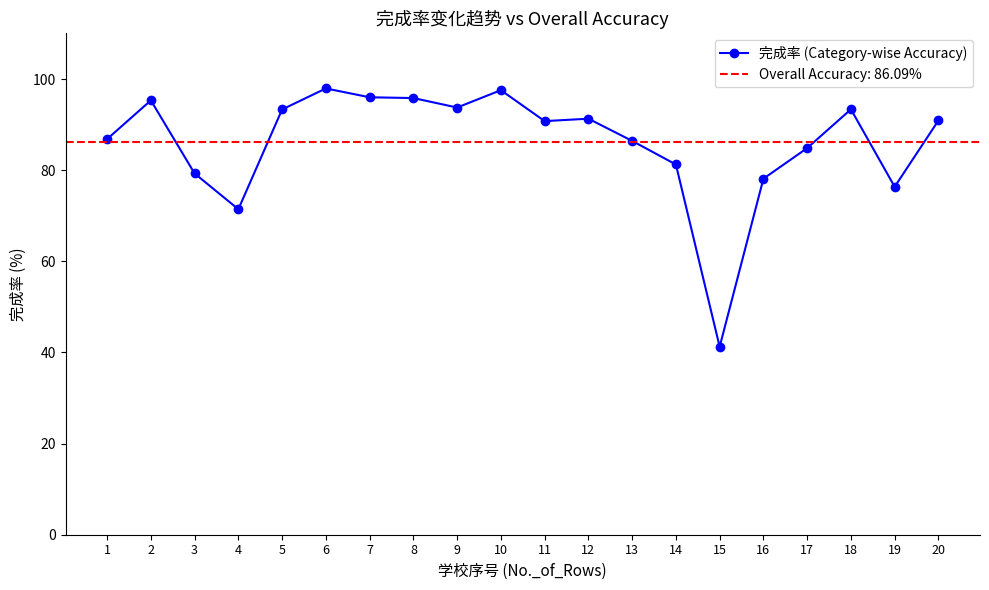

Reading left to right, list all the values displayed in this chart.

86.8	95.3	79.3	71.4	93.3	97.9	96.0	95.8	93.8	97.6	90.8	91.3	86.4	81.2	41.2	78.1	84.8	93.4	76.4	90.9